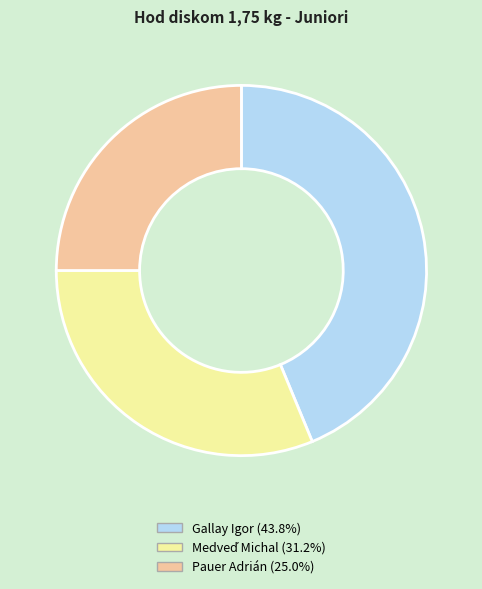

Which has a higher value, Gallay Igor or Pauer Adrián?

Gallay Igor